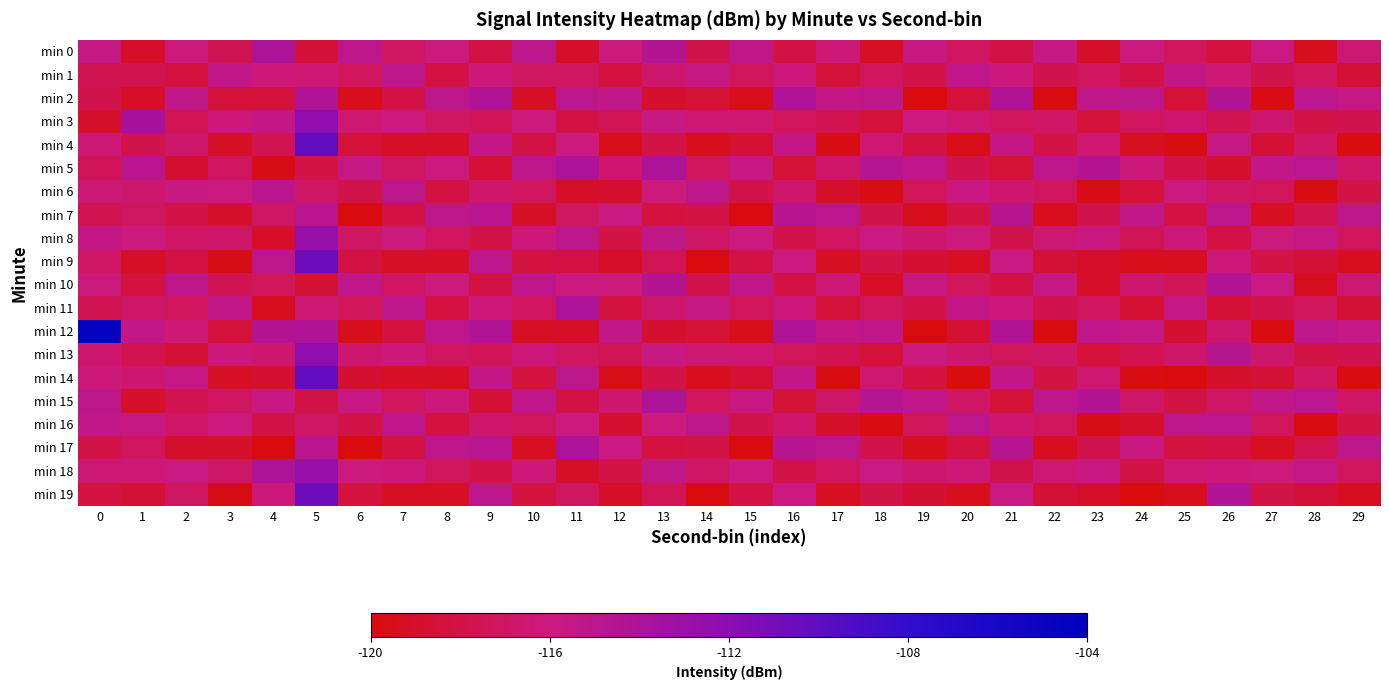

Count the number of data series in this chart.

20